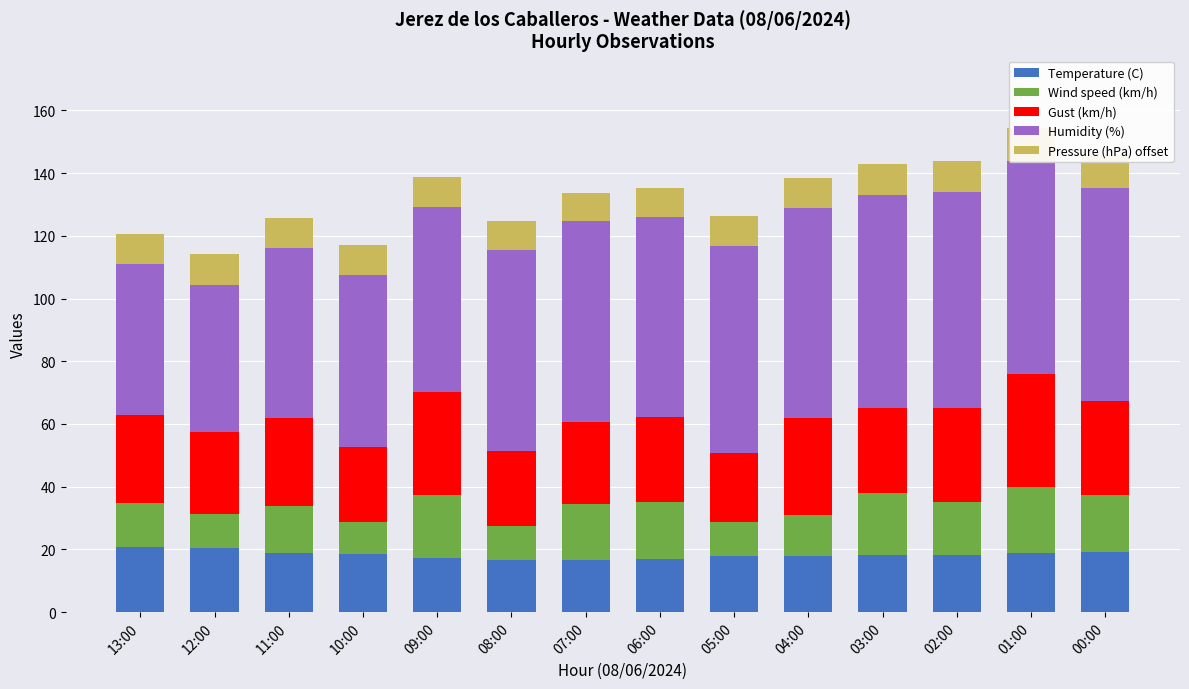

What is the difference between the maximum and second lowest values in the Wind speed (km/h) series?

10.0